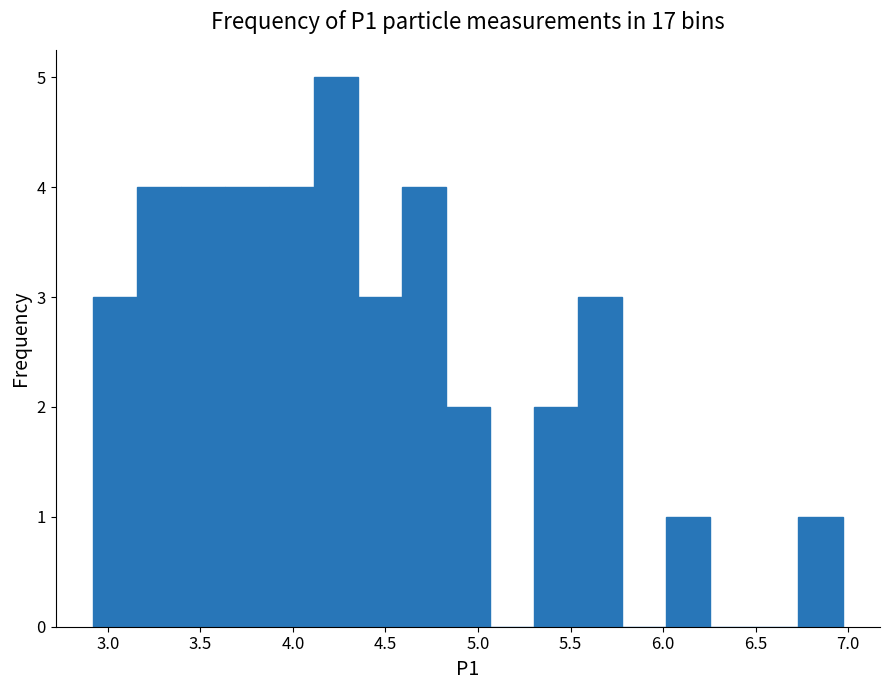

Over which range of the x-axis is the bar tallest?

4.10 to 4.35